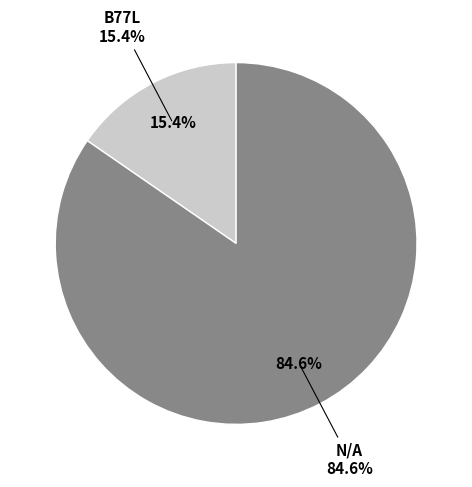

Is the sum of B77L and N/A greater than half?

Yes